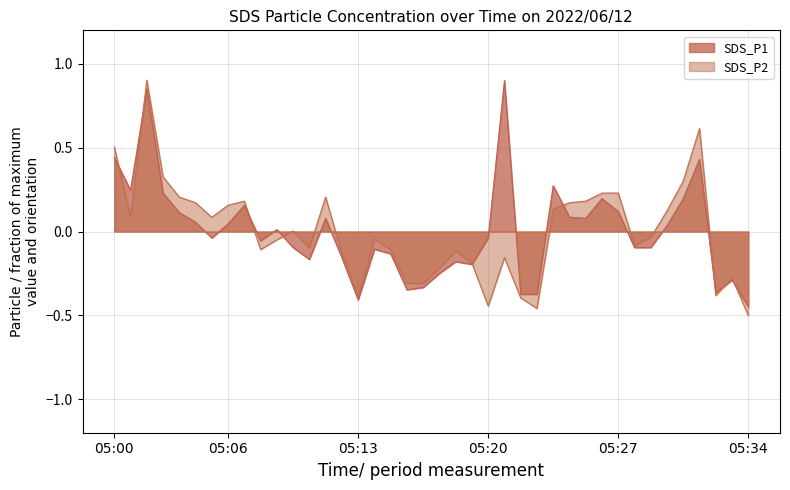

What is the maximum value shown in the chart?

0.9